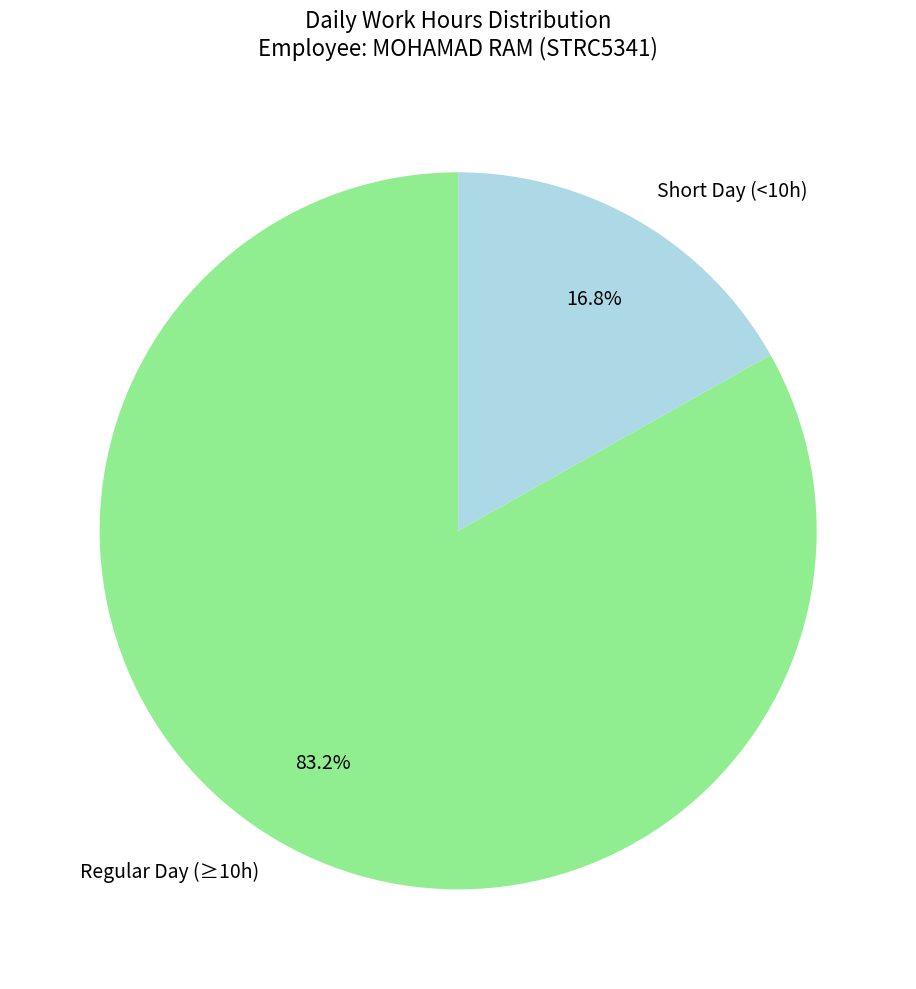

Is Regular Day (≥10h) the majority of the pie?

Yes